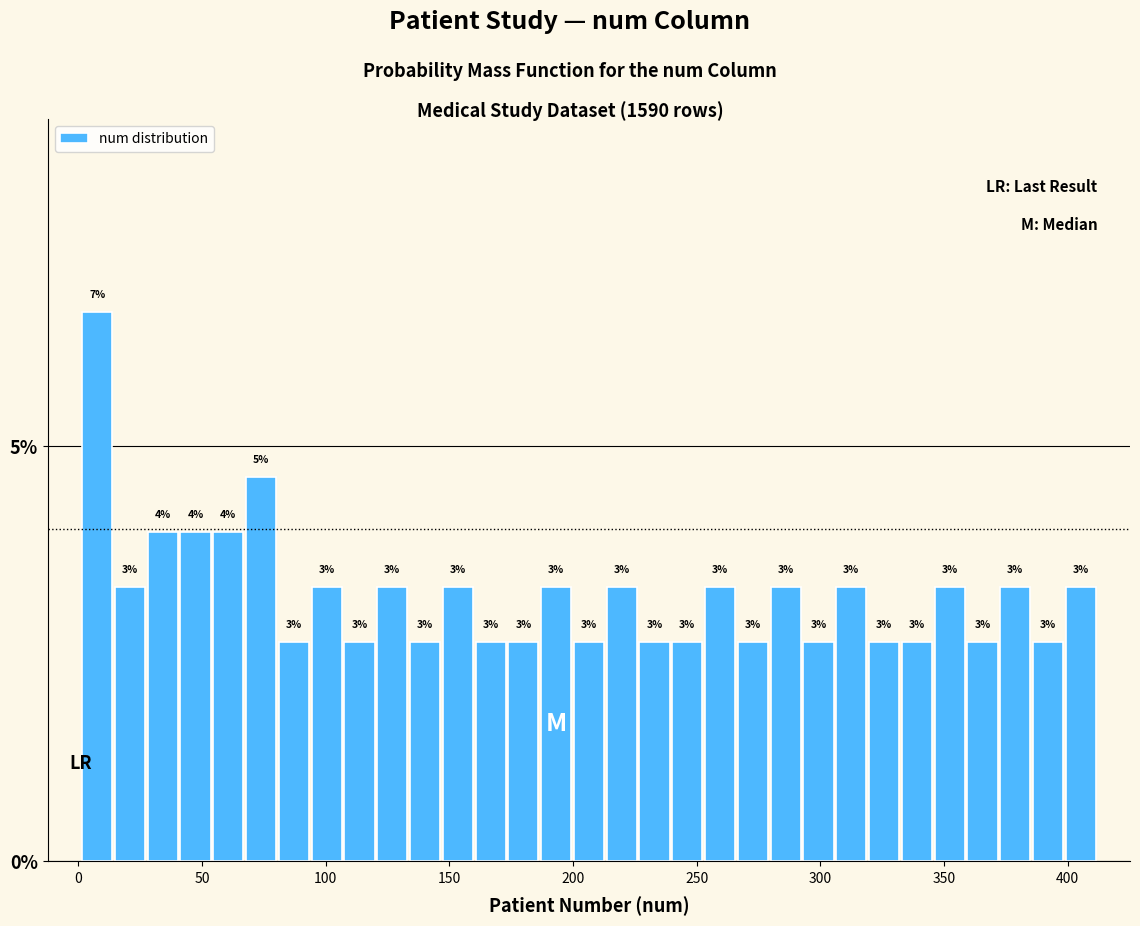

Read against the x-axis, roughly where is the centre of the tallest bar?

10